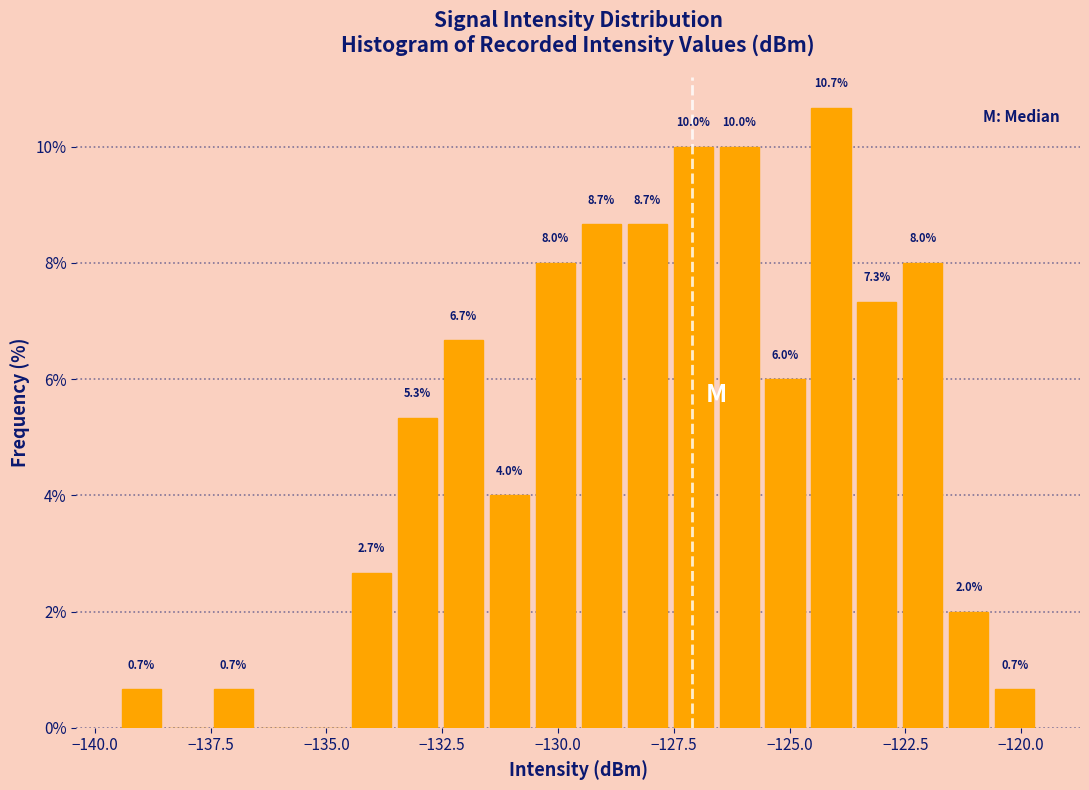

Around what value on the x-axis is the tallest bar? Give the approximate position of its centre, as read against the axis.

-124.0